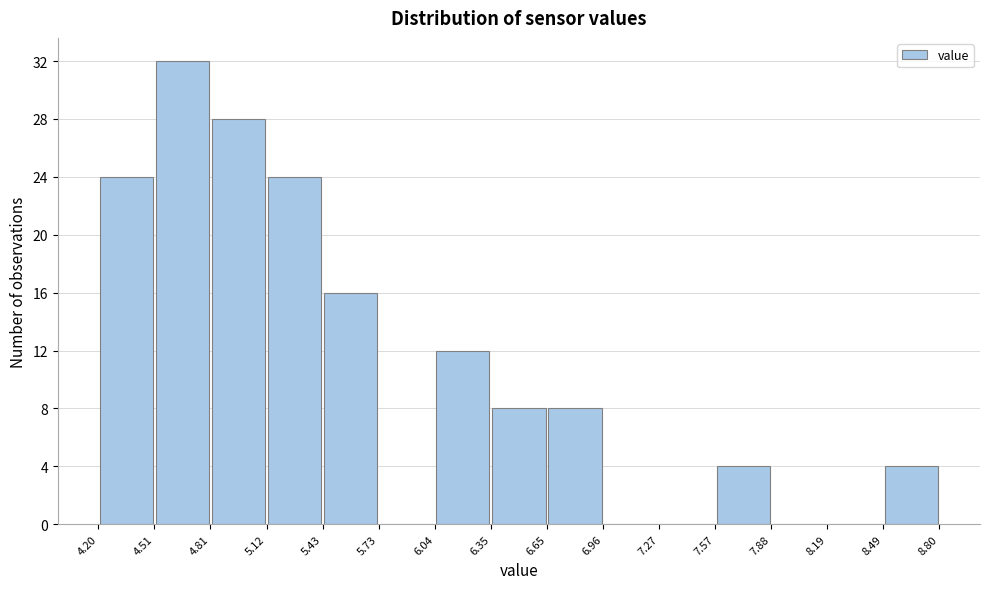

Reading left to right, list every bar in this chart as the range it spans on the x-axis followed by its height. The values are not printed on the chart, so give them approximately, as read against the axis.

4.20 to 4.51: 24
4.51 to 4.81: 32
4.81 to 5.12: 28
5.12 to 5.43: 24
5.43 to 5.73: 16
5.73 to 6.04: 0
6.04 to 6.35: 12
6.35 to 6.65: 8
6.65 to 6.96: 8
6.96 to 7.27: 0
7.27 to 7.57: 0
7.57 to 7.88: 4
7.88 to 8.19: 0
8.19 to 8.49: 0
8.49 to 8.80: 4